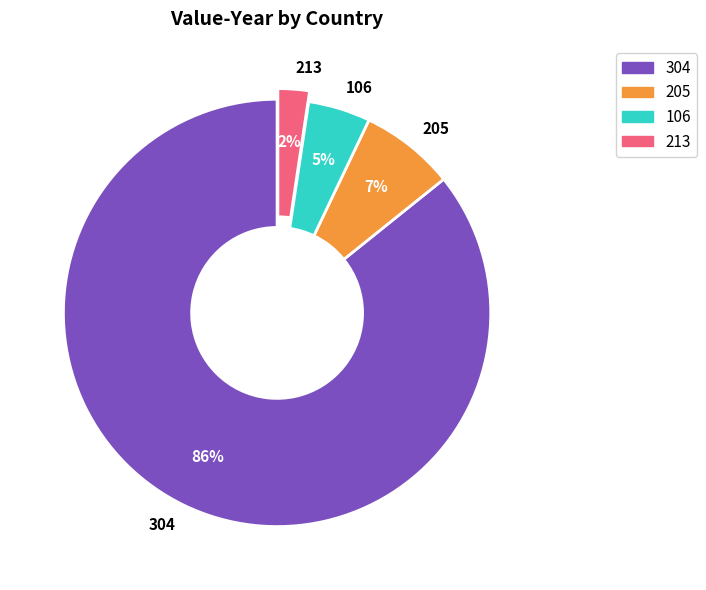

Do 304 and 205 together represent more than half of the pie?

Yes